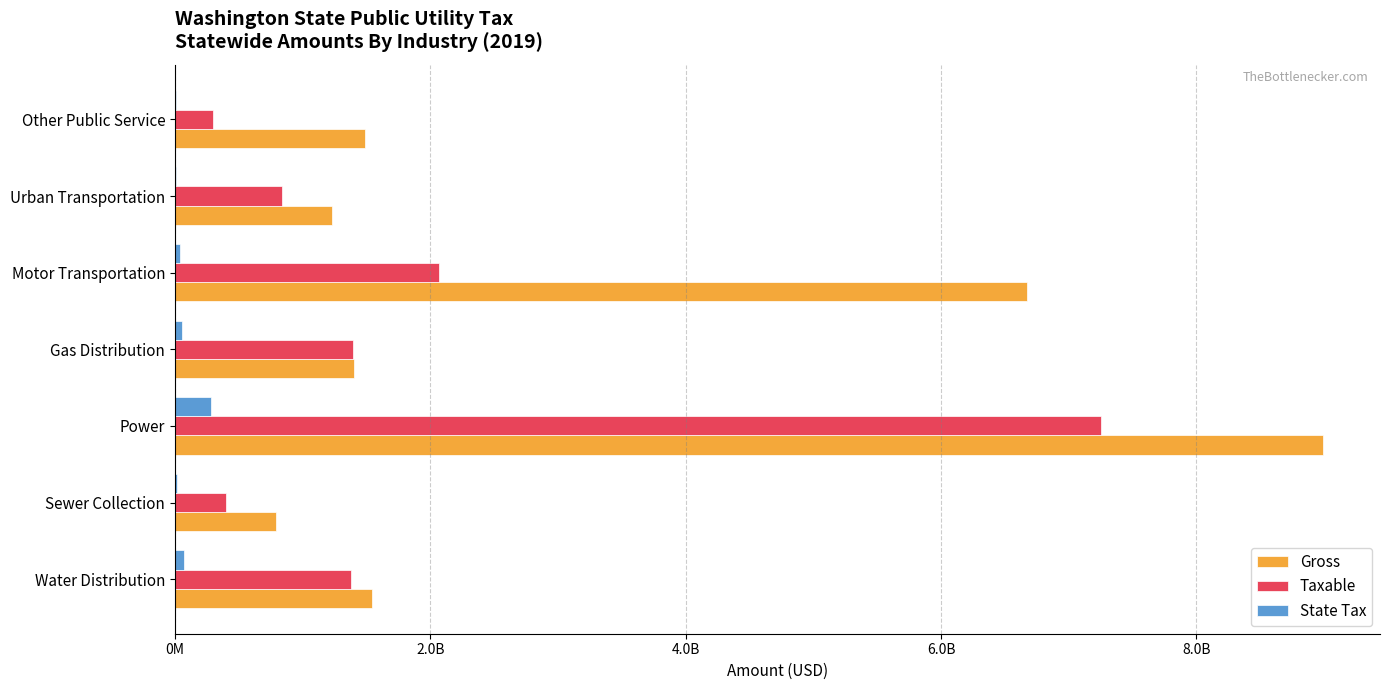

Reading left to right, what are all the values shown in this chart?

Gross: 1547033014	793348139	8987851378	1401699144	6670948853	1230900317	1488595261
Taxable: 1382223909	402961546	7254439593	1394032754	2070404917	841813732	295601194
State Tax: 69512061	15522067	280993467	53698139	39876119	5404493	5693297